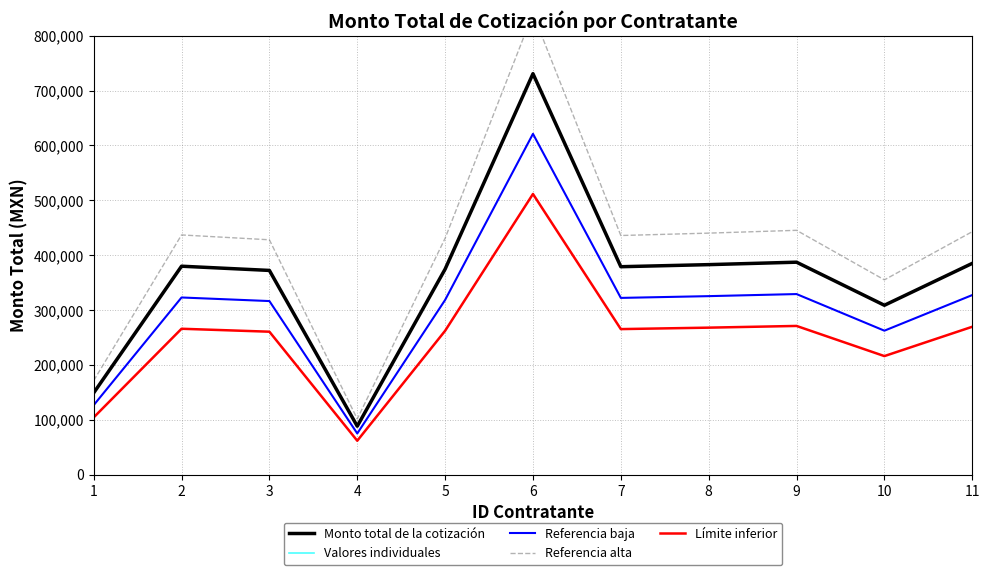

What is the approximate value of Valores individuales at 1?

149071.3